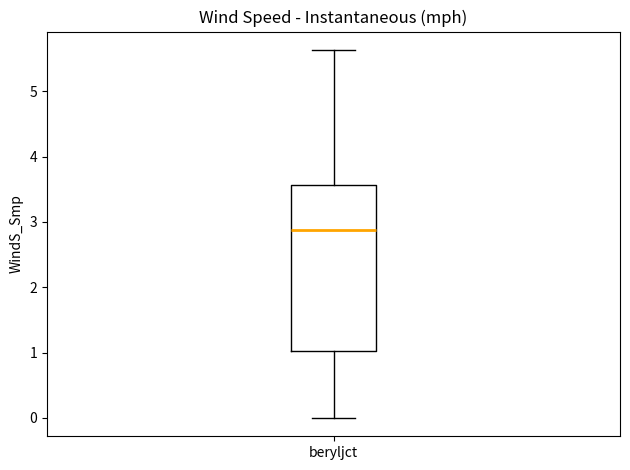

Read this box plot against the y-axis: the position of the median line, the range covered by the box, and the ends of both whiskers. The values are not printed on the chart, so give them approximately, as read against the axis.

median 2.9, box 1.0 to 3.6, whiskers 0.0 to 5.6